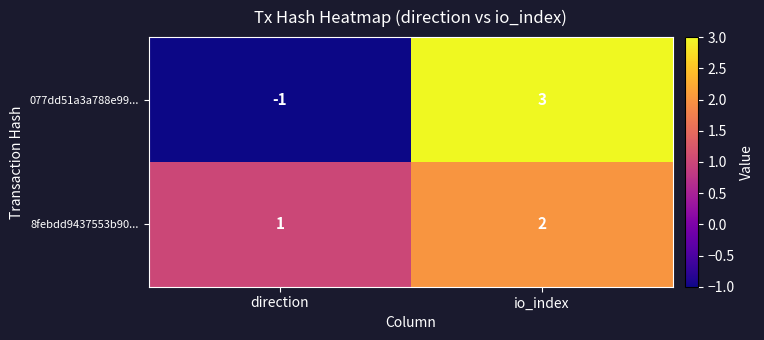

Where is 077dd51a3a788e99... nearest to the value 1?

direction